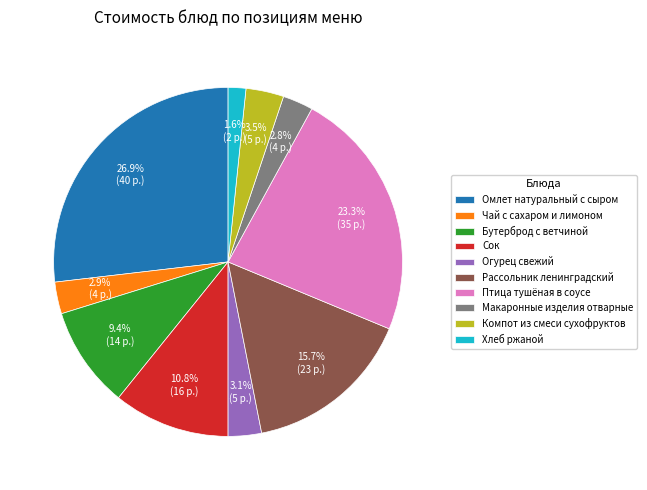

Does Бутерброд с ветчиной account for over 50% of the chart?

No